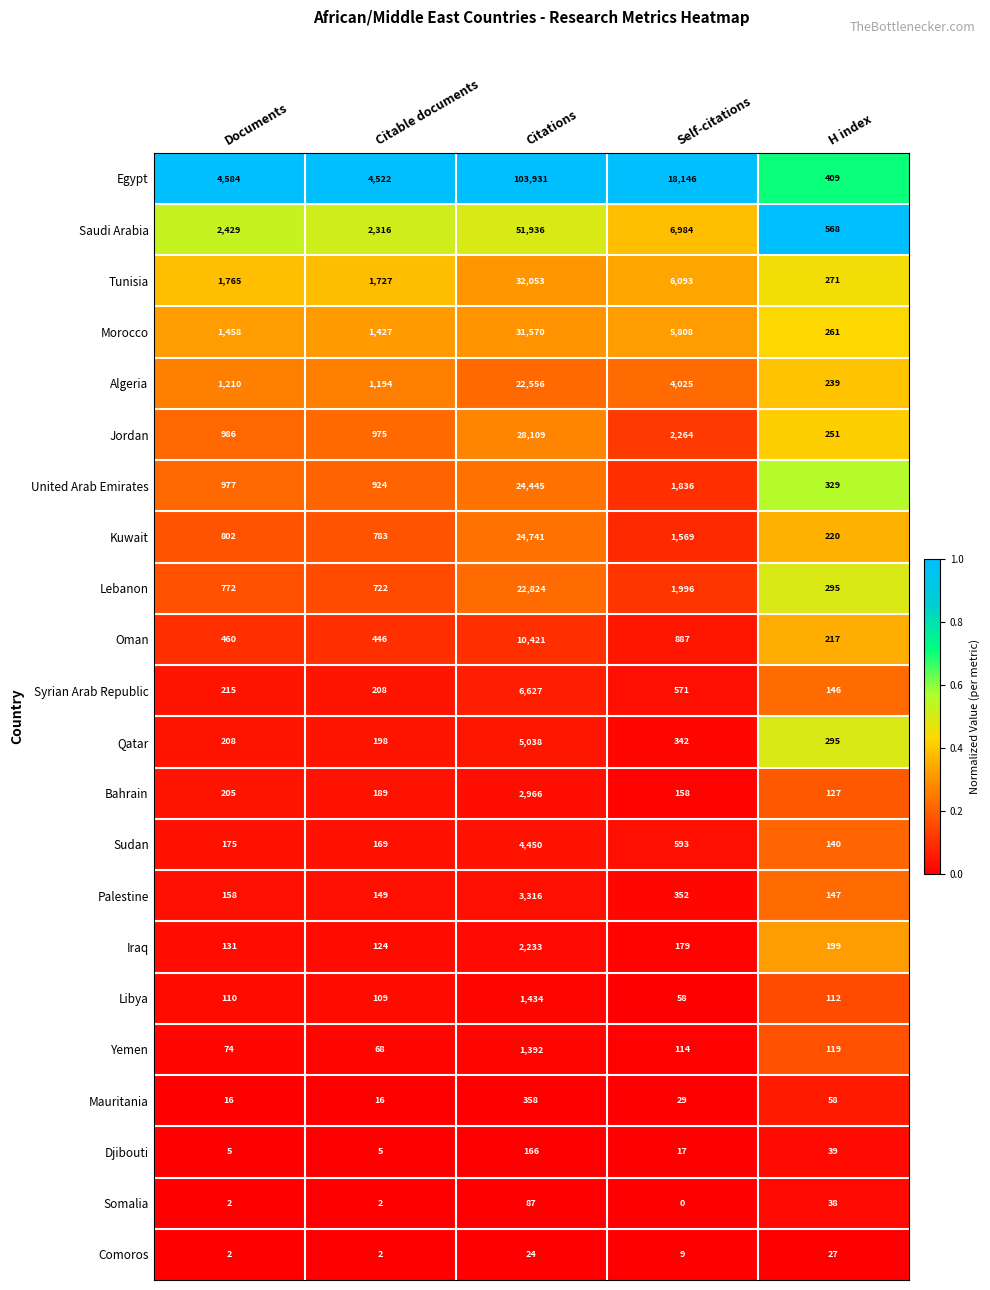

At which label is Jordan closest to 14180?

Self-citations